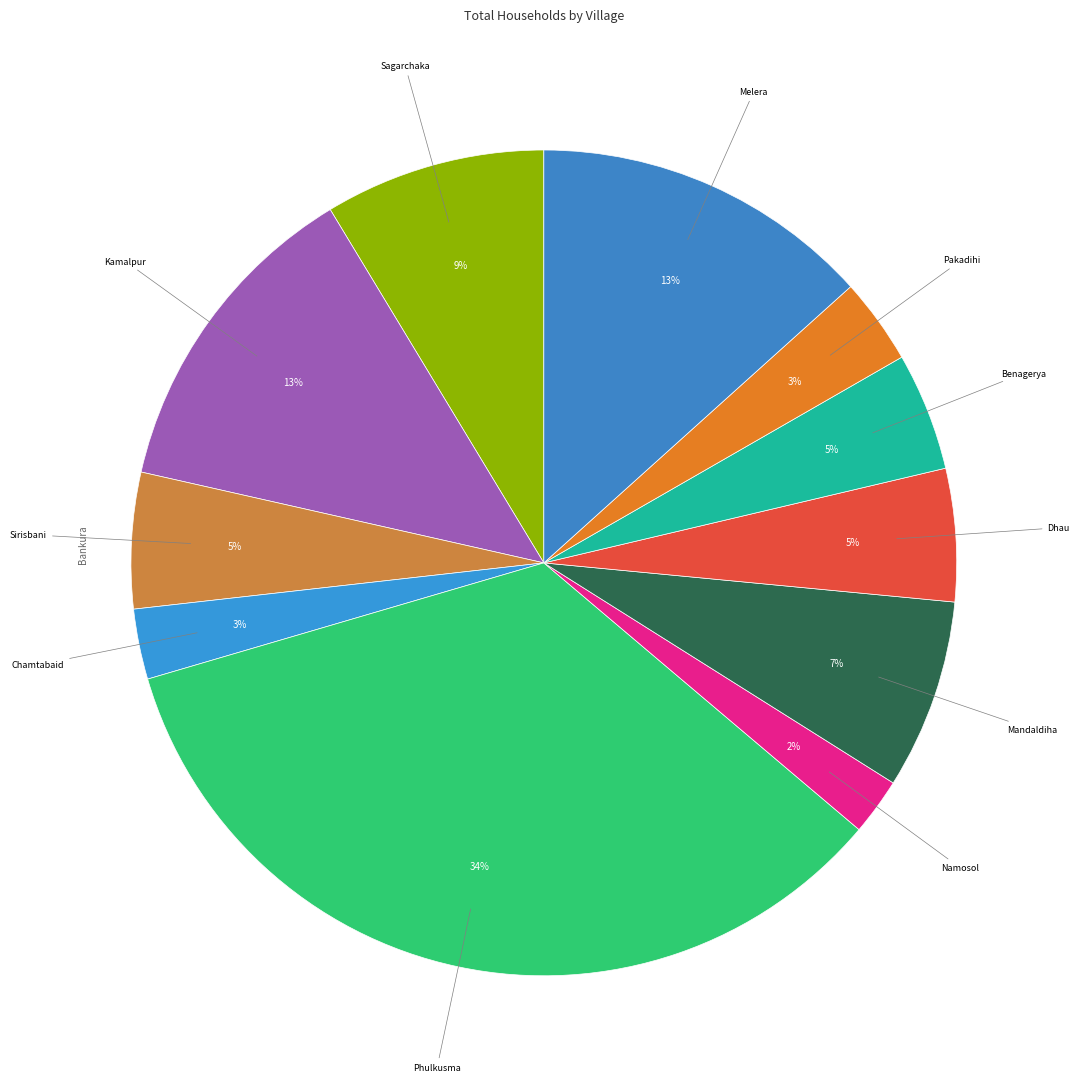

Count the number of slices in the pie.

11